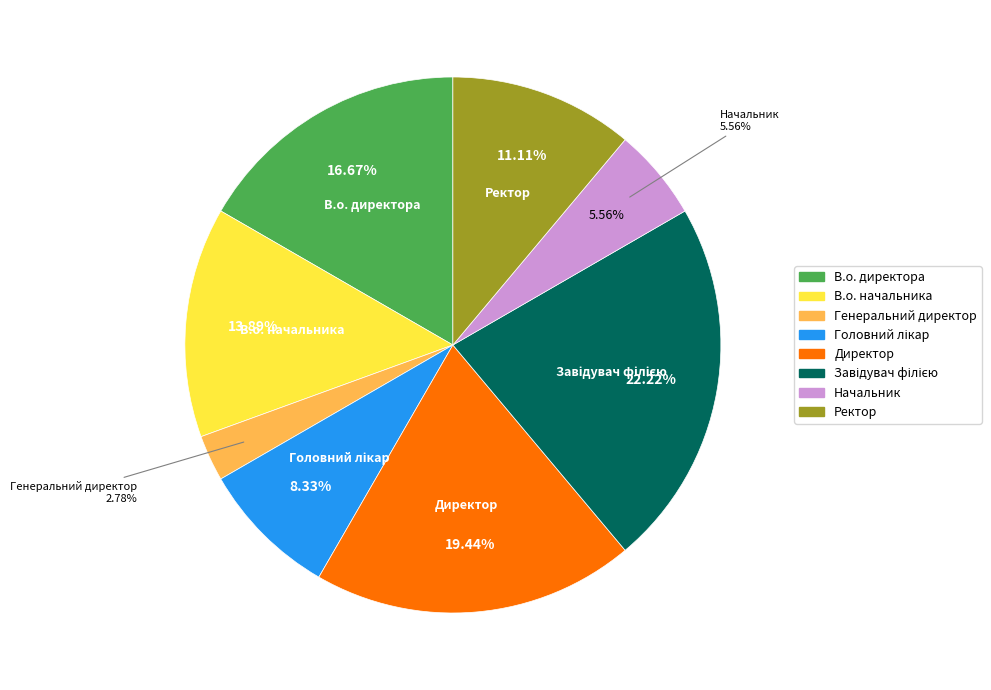

What is the change in value from Завідувач філією to Ректор?

-4